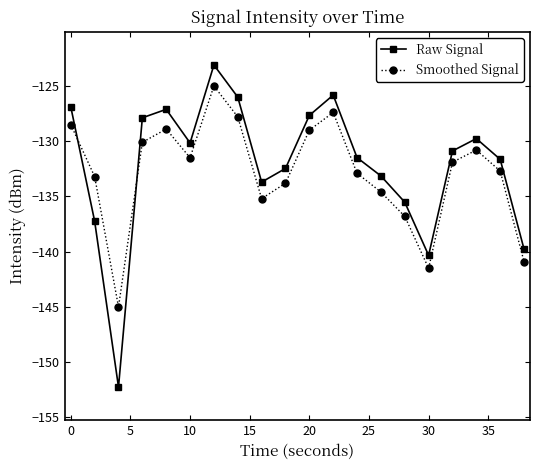

What is the value of the Raw Signal point at the 6th from the left?

-130.2